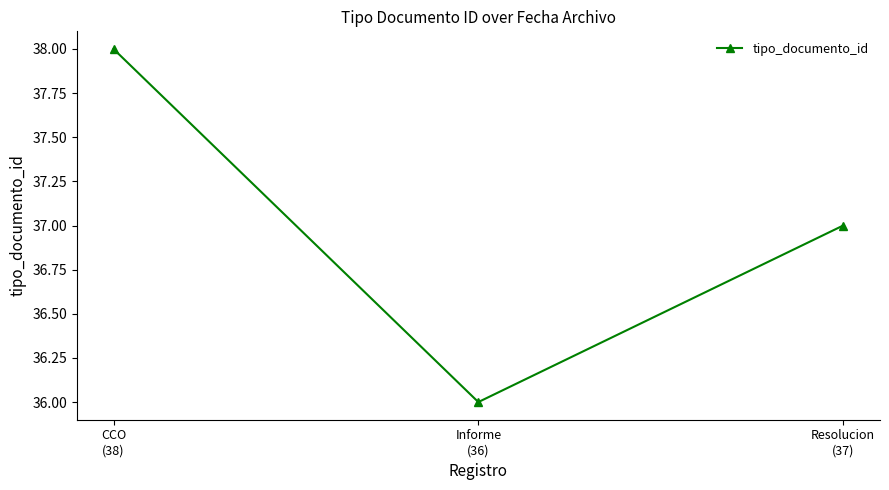

What is the label of the 1st point from the left?

CCO
(38)